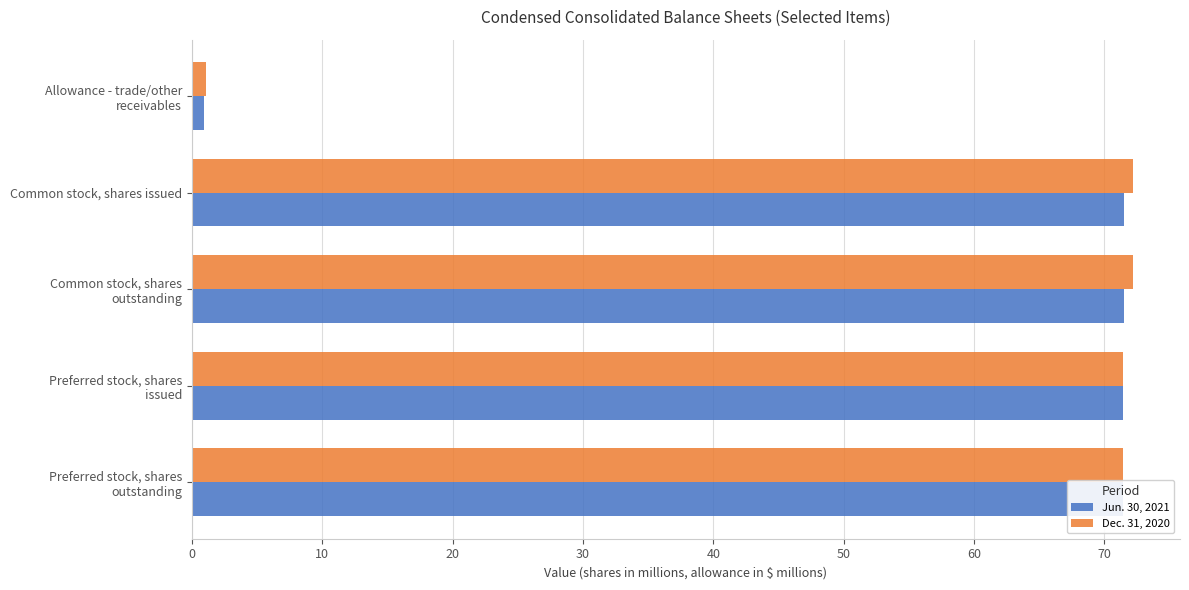

Is it true that Dec. 31, 2020 equals 72.2 at Common stock, shares issued?

True